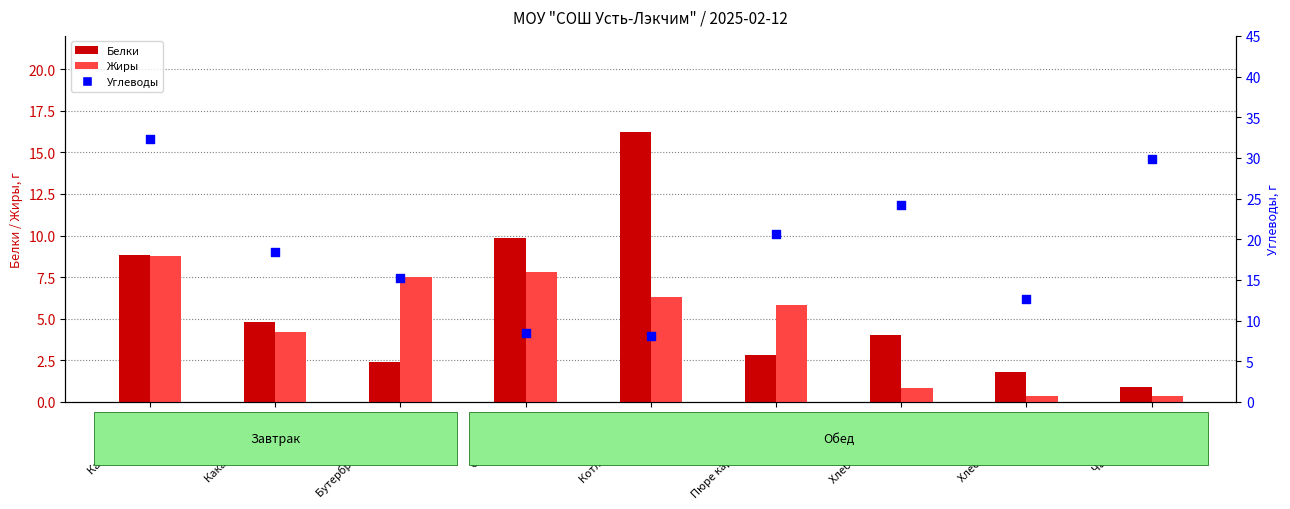

At how many categories does at least one series exceed 17?

5